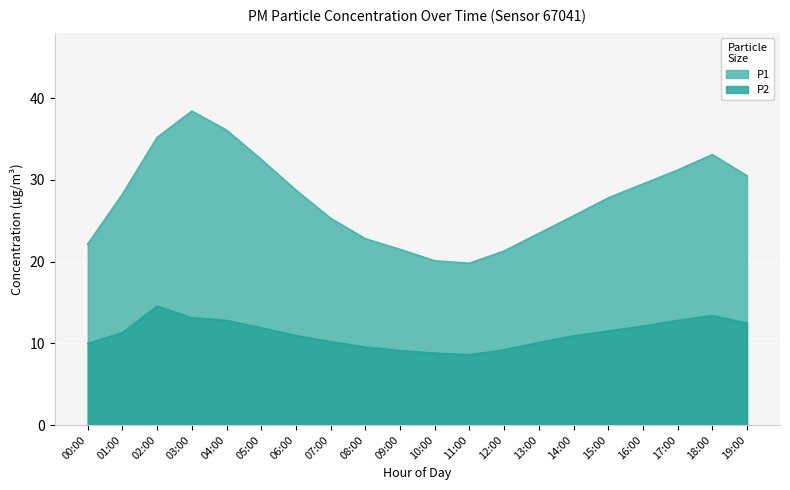

How many data points in P2 are above 11?

10